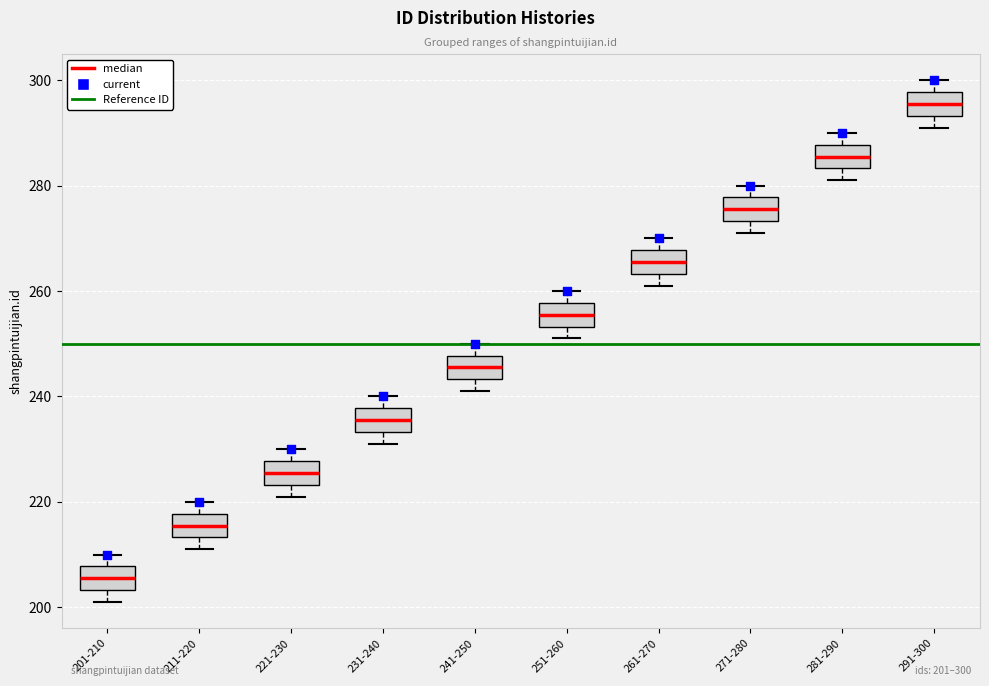

Which box has the lowest median line?

201-210